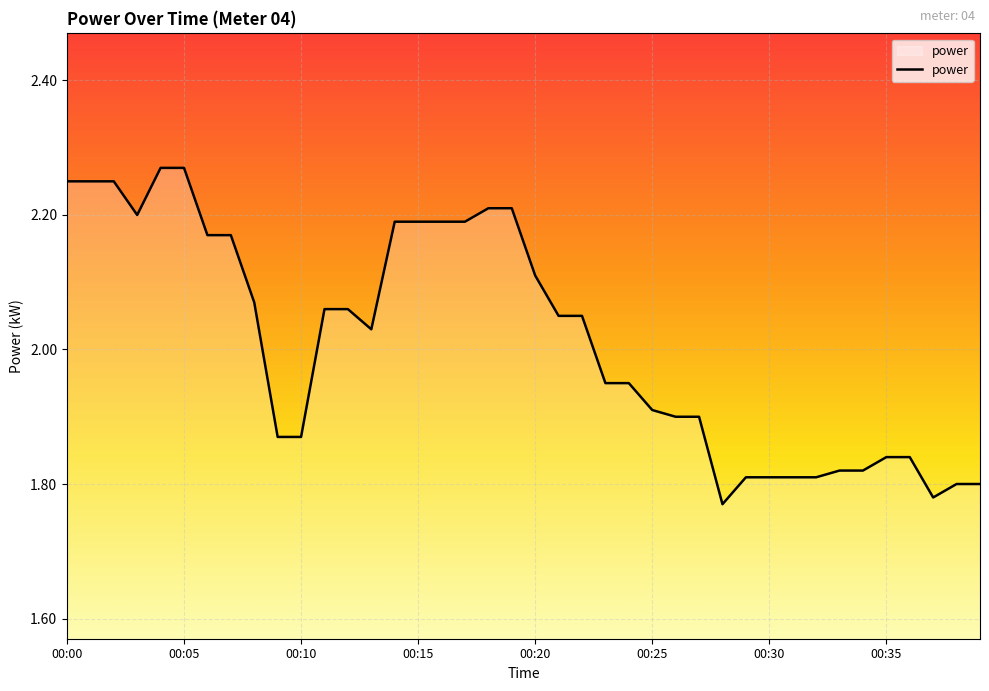

What is the difference between the maximum and minimum values?

0.5